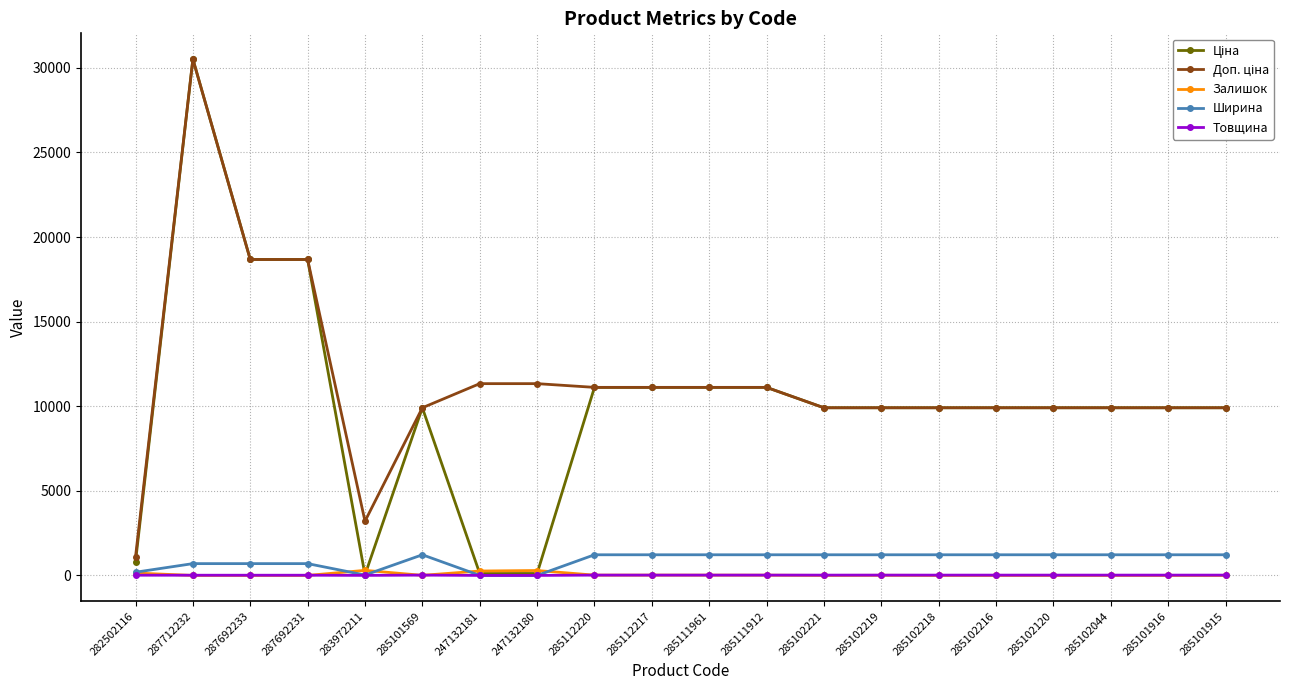

What is the label of the 5th point from the left?

283972211